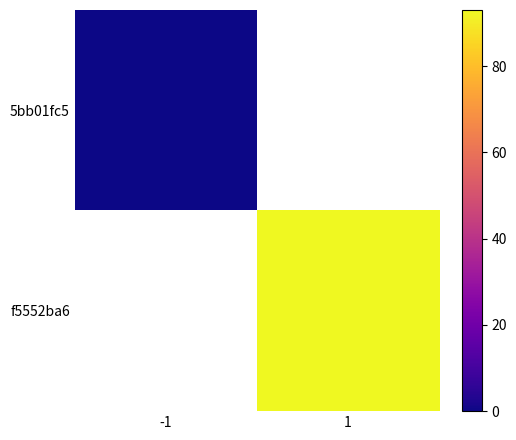

Rank the series by their average value, from lowest to highest.

5bb01fc5, f5552ba6